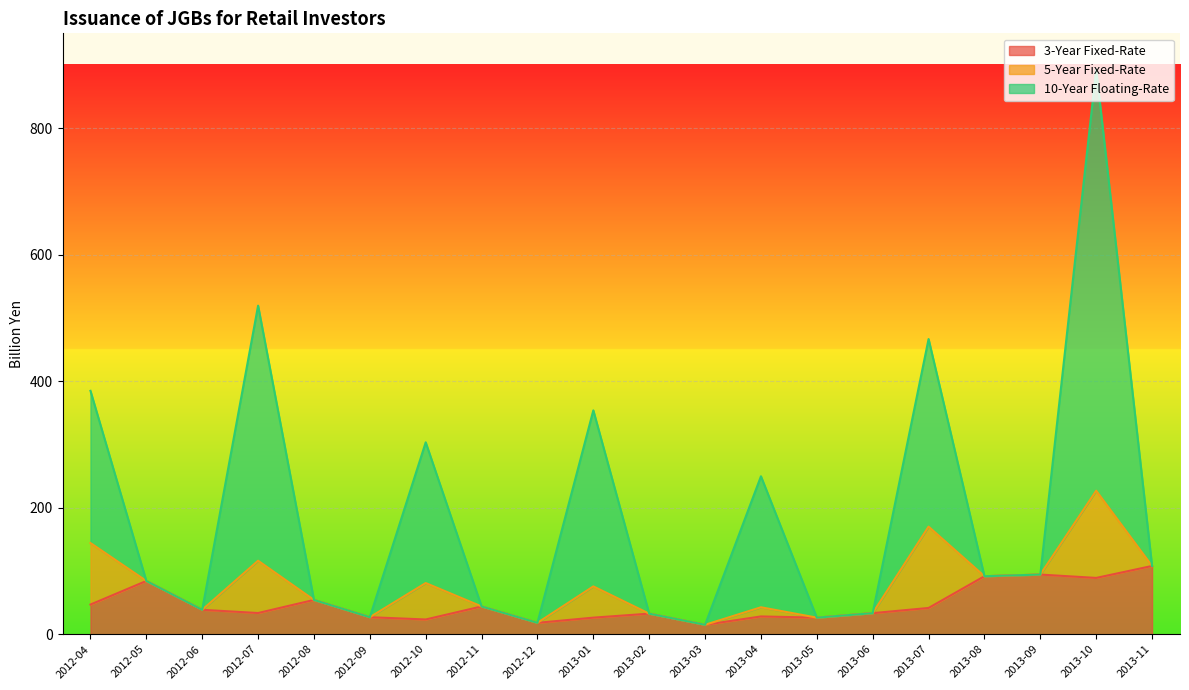

What is the value of the 3-Year Fixed-Rate point at the 19th from the left?

89.0